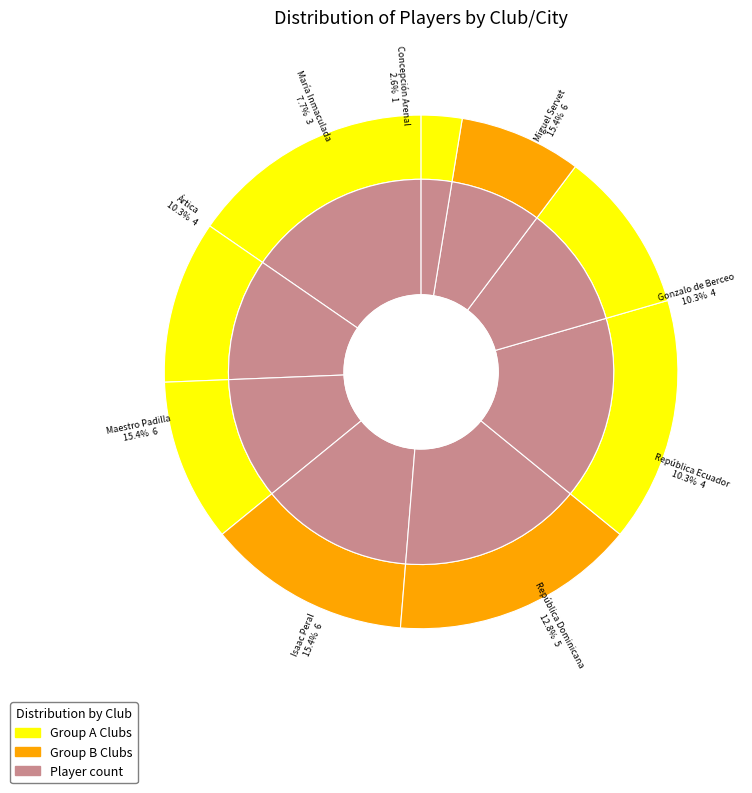

How many segments does this pie chart have?

9